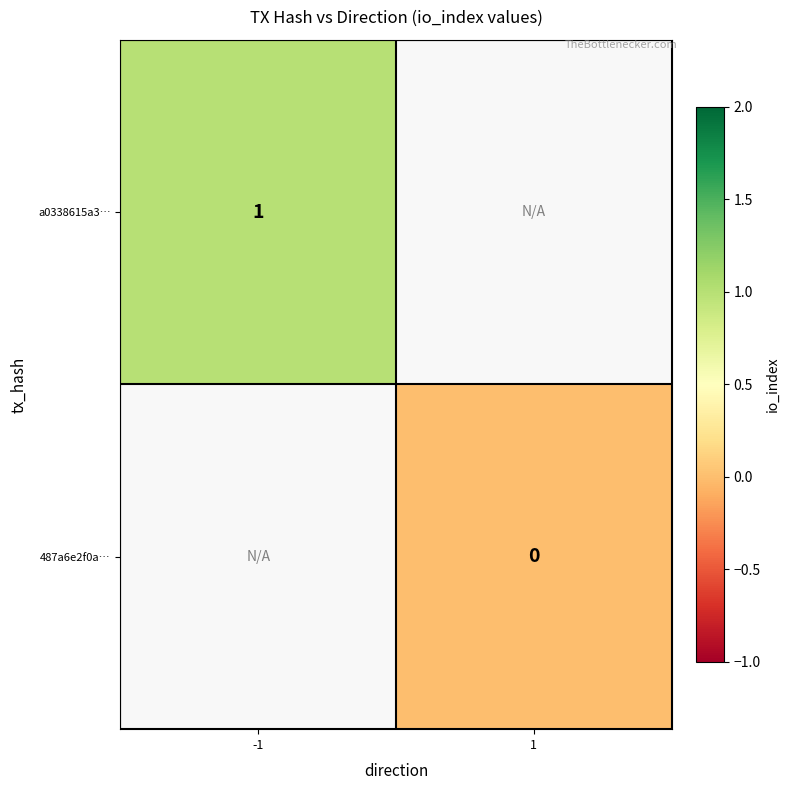

Which has a higher value, 1 or -1?

-1